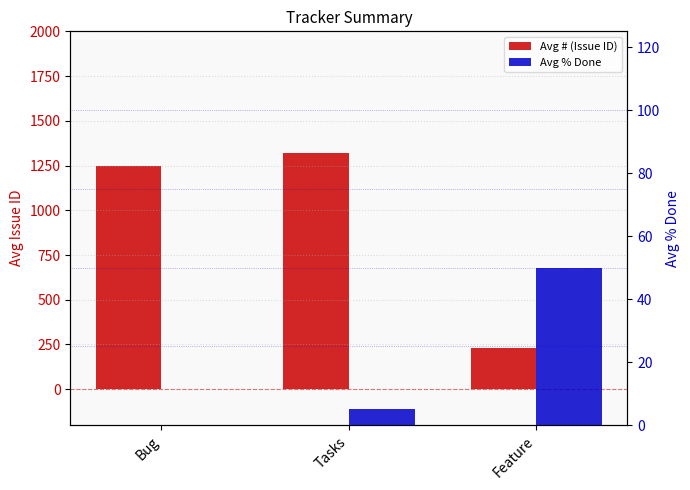

Reading left to right, transcribe all the data shown in this chart.

Avg # (Issue ID): Bug=1247.5	Tasks=1320.7	Feature=230.0
Avg % Done: Bug=0.0	Tasks=5.0	Feature=50.0